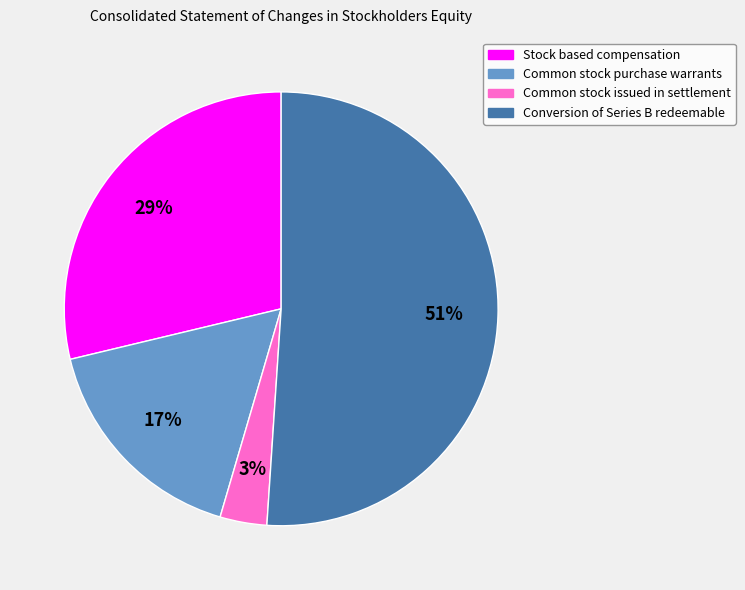

Rank the categories by value from highest to lowest.

Conversion of Series B redeemable, Stock based compensation, Common stock purchase warrants, Common stock issued in settlement